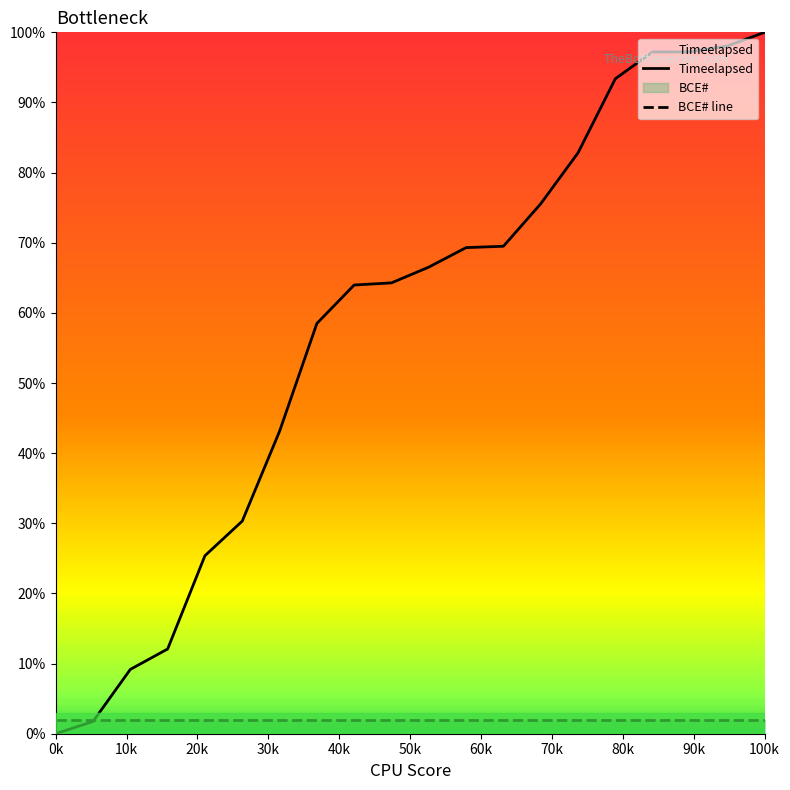

What is the value of the Timeelapsed point at the 16th from the left?

93.4